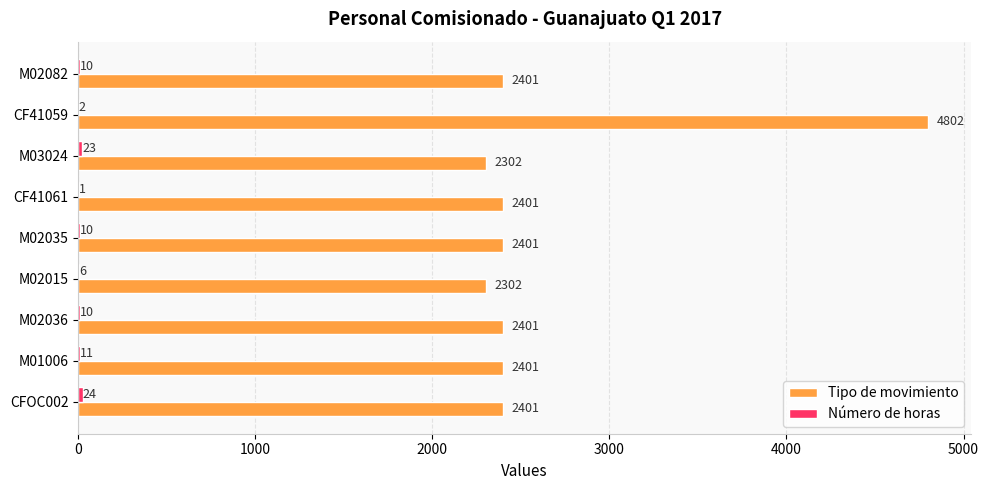

Between M02015 and M02082, which series saw the biggest shift?

Tipo de movimiento